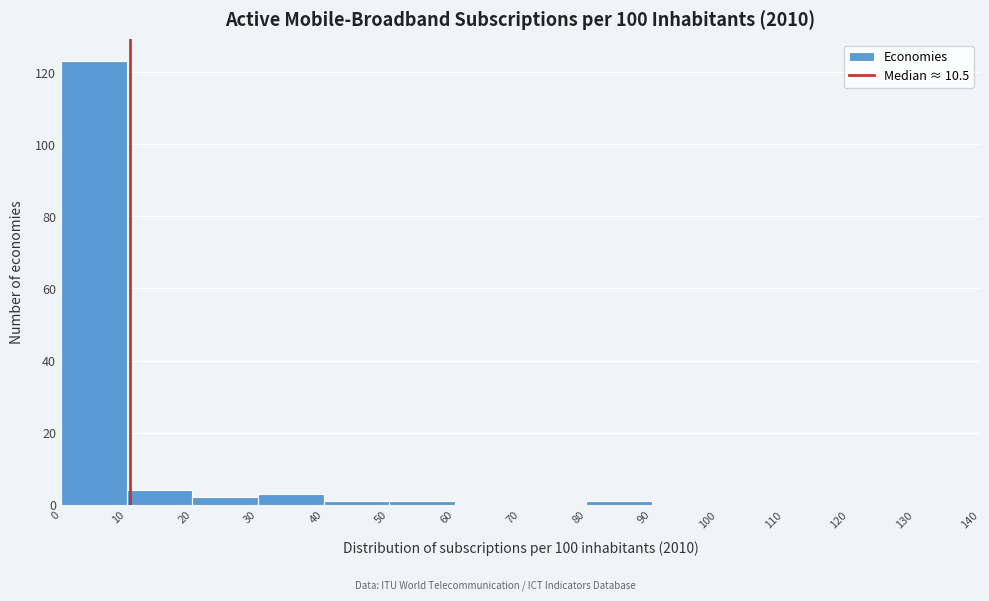

Over which range of the x-axis is the bar tallest?

0 to 10